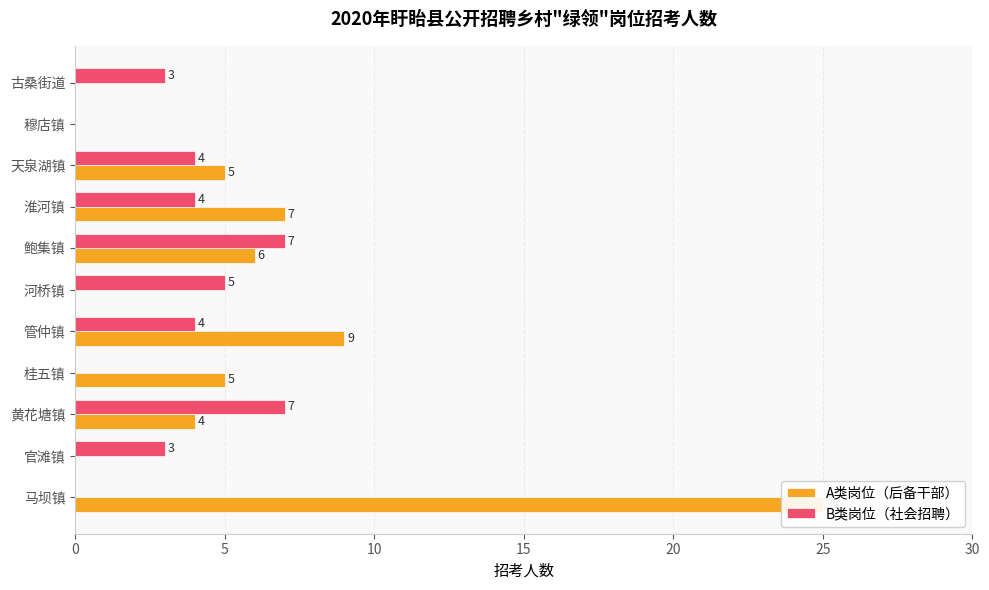

List the series in order of their peak value, highest first.

A类岗位（后备干部）, B类岗位（社会招聘）